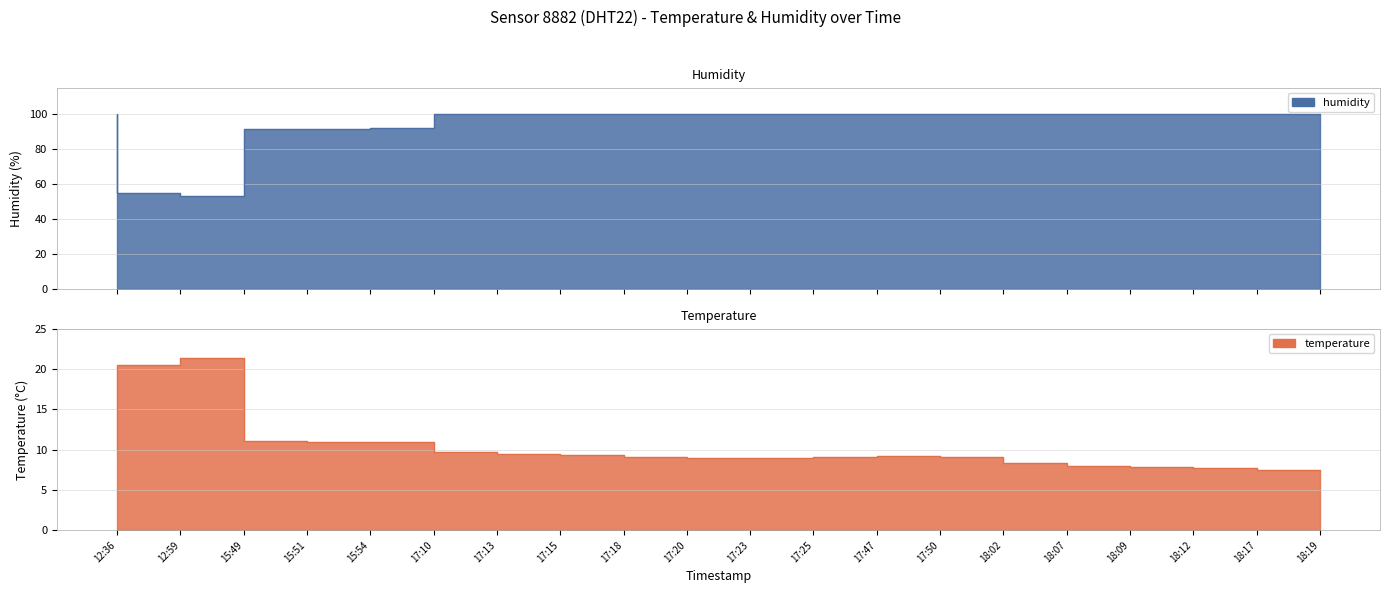

Which series has the largest range (max minus min)?

humidity